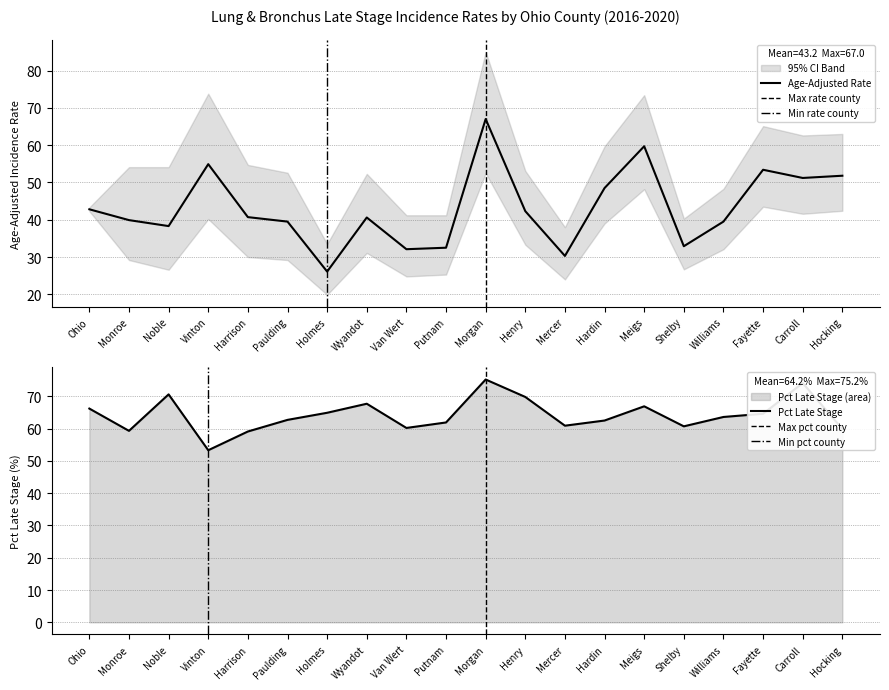

In Pct Late Stage, how many points are higher than both neighbors (excluding endpoints)?

5